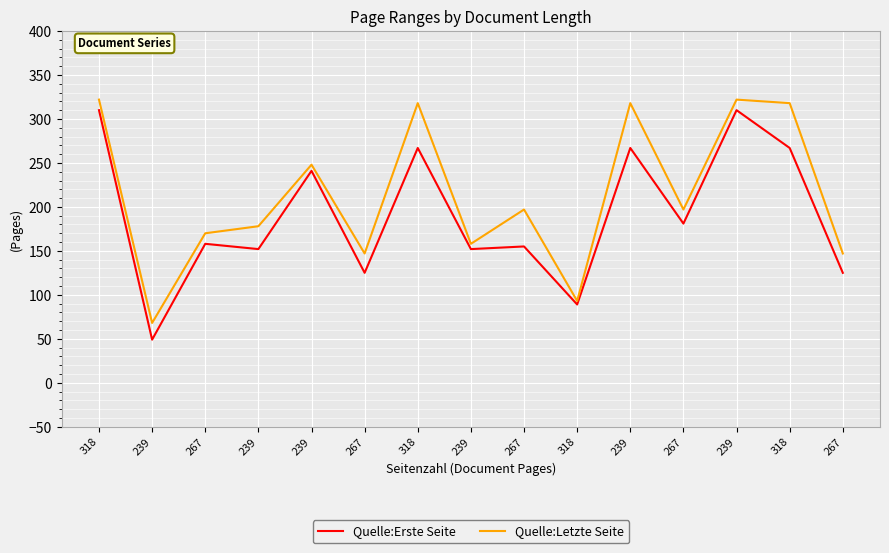

How many interior local valleys does the Quelle:Erste Seite series have?

6